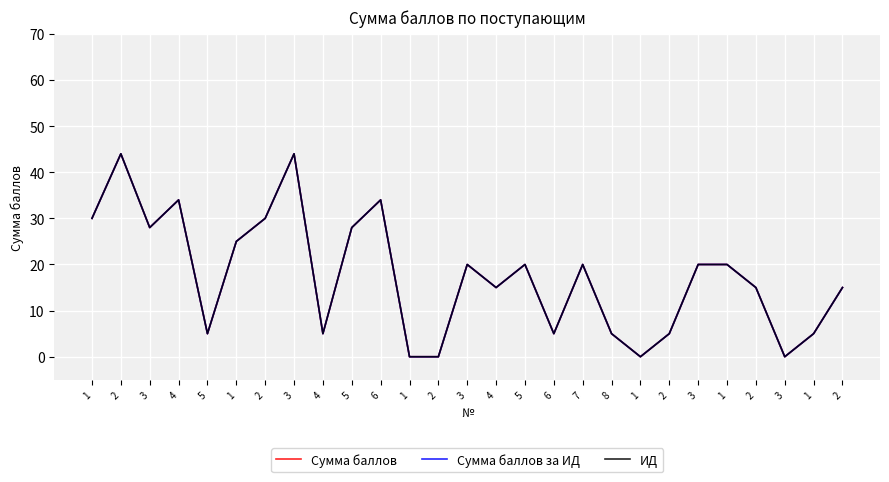

What is the label of the 9th point from the right?

8